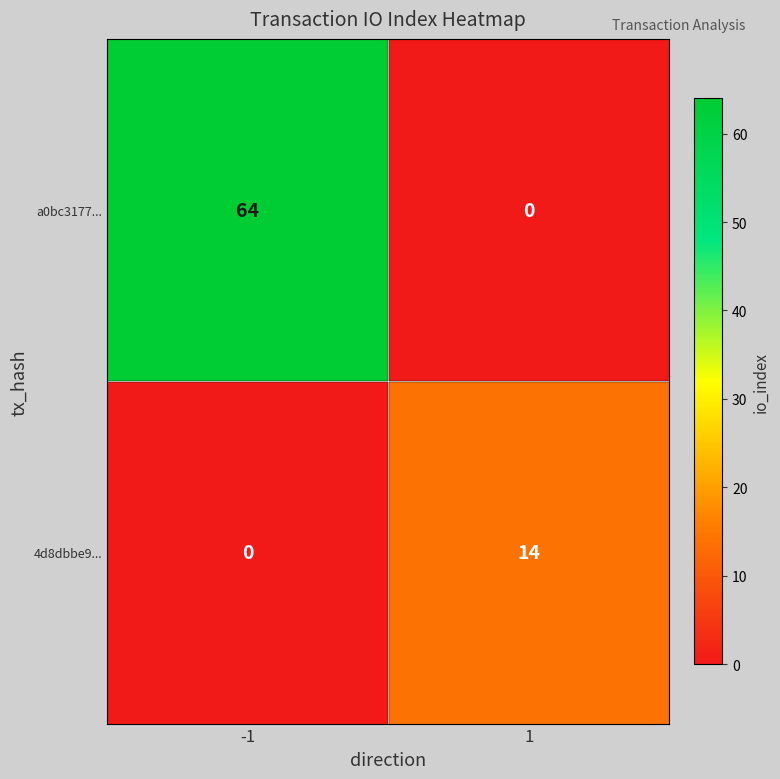

What is the spread (max minus min) of values at 1?

14